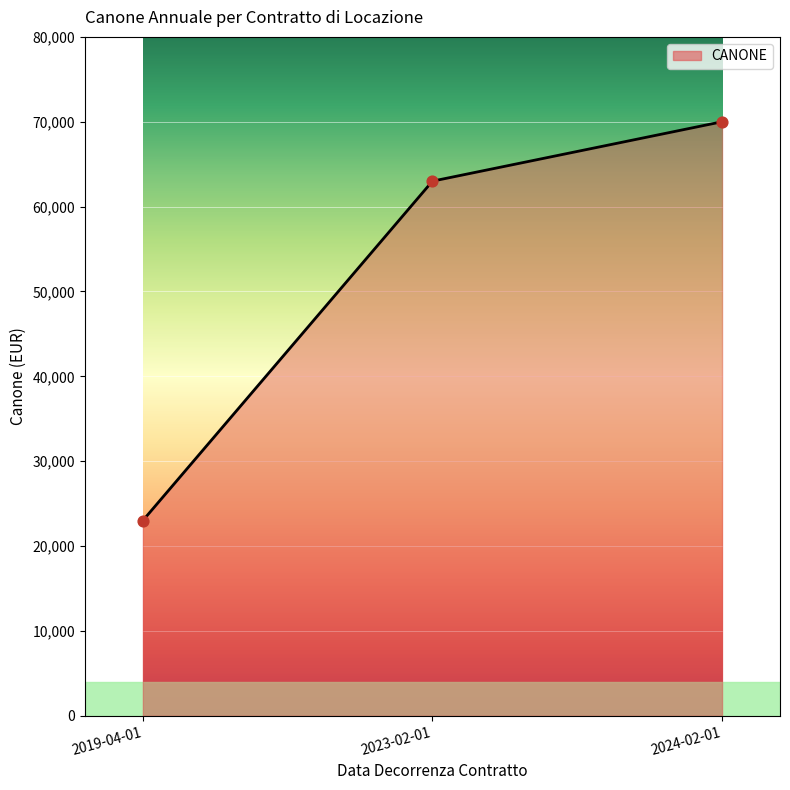

Approximately how many times larger is the value at 2019-04-01 compared to 2023-02-01?

0.4